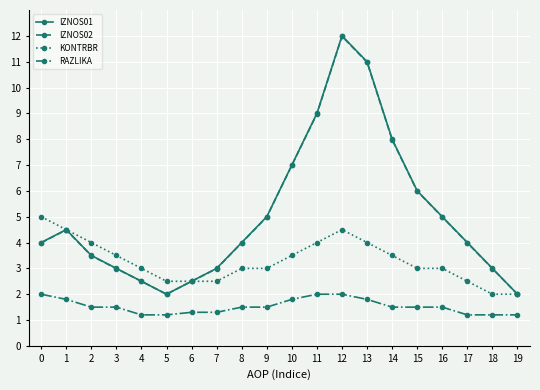

The KONTRBR series shows 3.8 at 5. True or false?

False